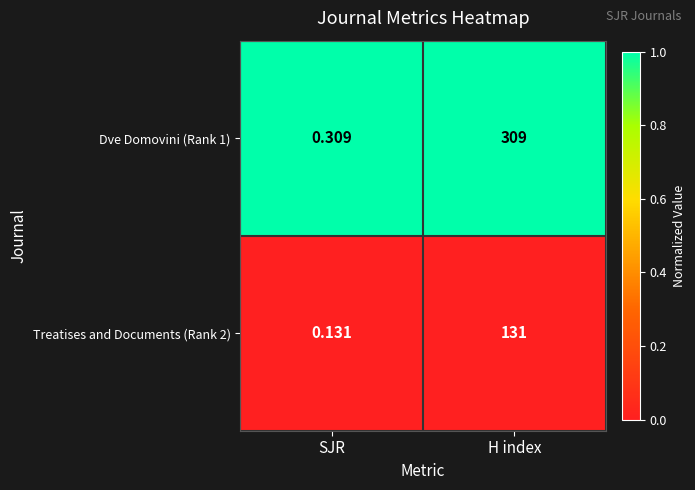

At which category is the sum across all series the highest?

H index